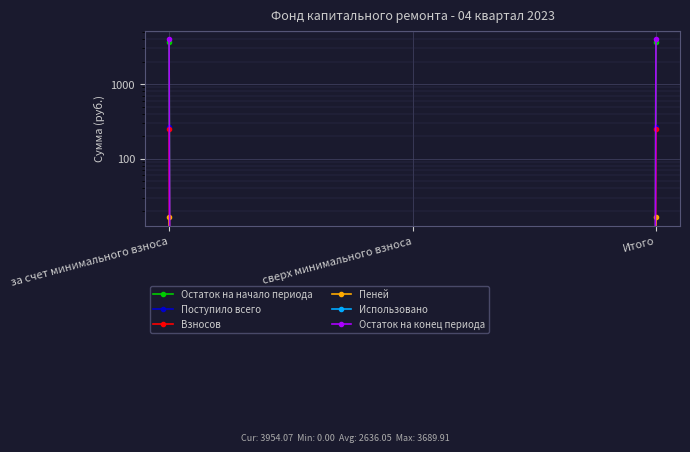

Is this an area chart (filled region under the line)?

No